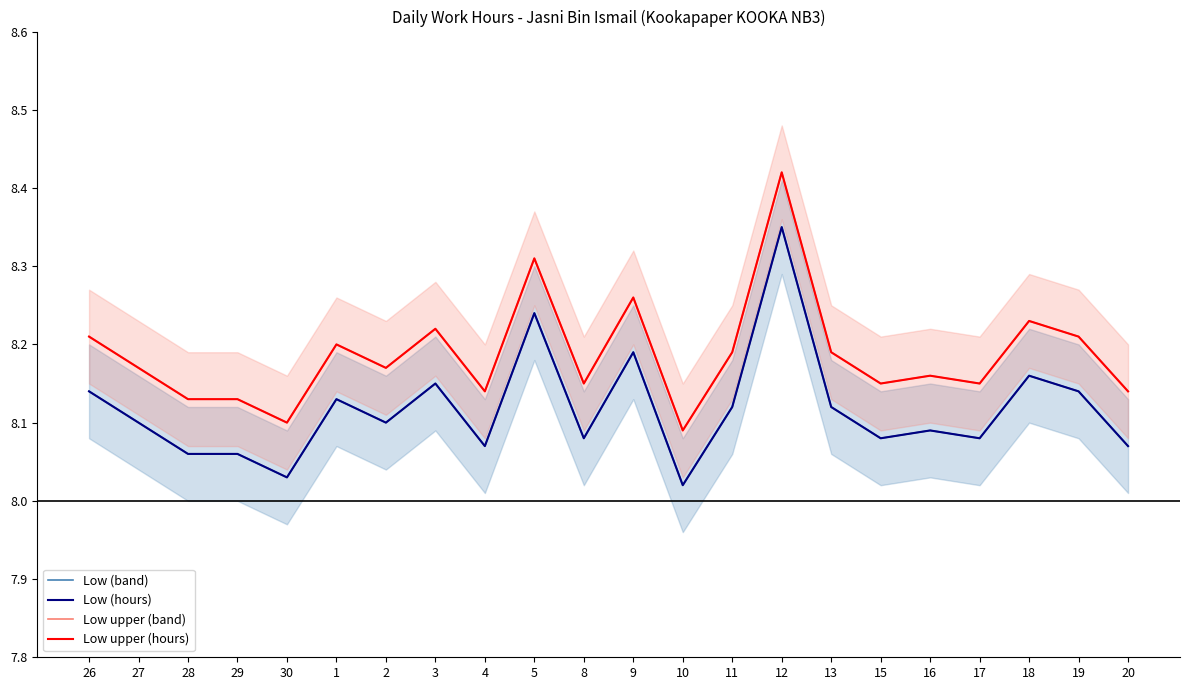

Reading left to right, what are all the values shown in this chart?

Low (band): 26=8.1	27=8.1	28=8.1	29=8.1	30=8.0	1=8.1	2=8.1	3=8.2	4=8.1	5=8.2	8=8.1	9=8.2	10=8.0	11=8.1	12=8.3	13=8.1	15=8.1	16=8.1	17=8.1	18=8.2	19=8.1	20=8.1
Low (hours): 26=8.1	27=8.1	28=8.1	29=8.1	30=8.0	1=8.1	2=8.1	3=8.2	4=8.1	5=8.2	8=8.1	9=8.2	10=8.0	11=8.1	12=8.3	13=8.1	15=8.1	16=8.1	17=8.1	18=8.2	19=8.1	20=8.1
Low upper (band): 26=8.2	27=8.2	28=8.1	29=8.1	30=8.1	1=8.2	2=8.2	3=8.2	4=8.1	5=8.3	8=8.2	9=8.3	10=8.1	11=8.2	12=8.4	13=8.2	15=8.2	16=8.2	17=8.2	18=8.2	19=8.2	20=8.1
Low upper (hours): 26=8.2	27=8.2	28=8.1	29=8.1	30=8.1	1=8.2	2=8.2	3=8.2	4=8.1	5=8.3	8=8.2	9=8.3	10=8.1	11=8.2	12=8.4	13=8.2	15=8.2	16=8.2	17=8.2	18=8.2	19=8.2	20=8.1